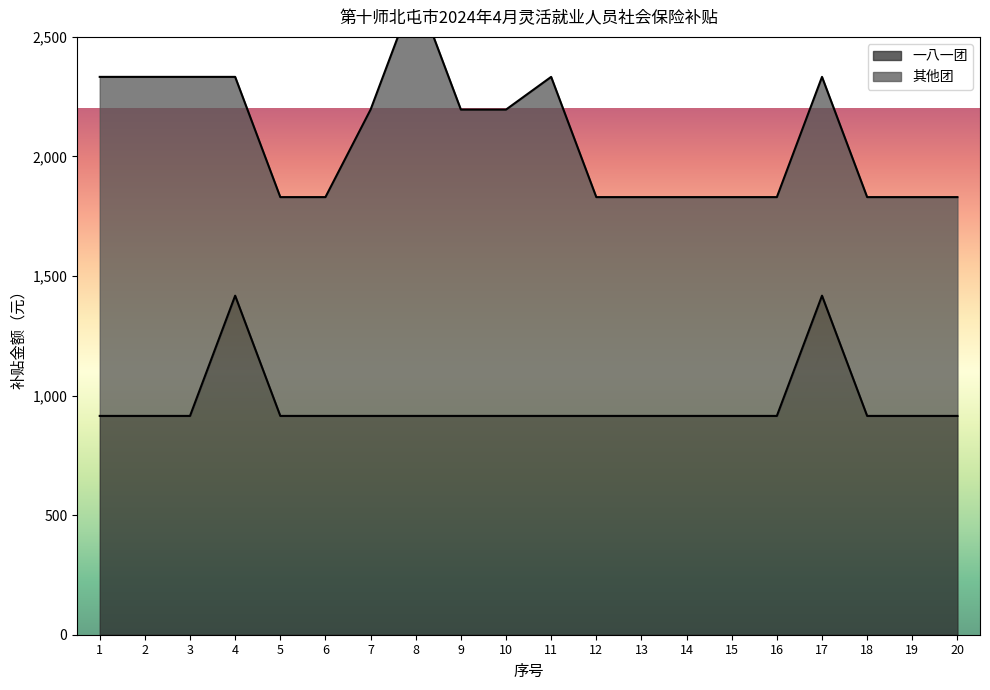

Rank the categories by value from lowest to highest.

1, 2, 3, 5, 6, 7, 8, 9, 10, 11, 12, 13, 14, 15, 16, 18, 19, 20, 4, 17